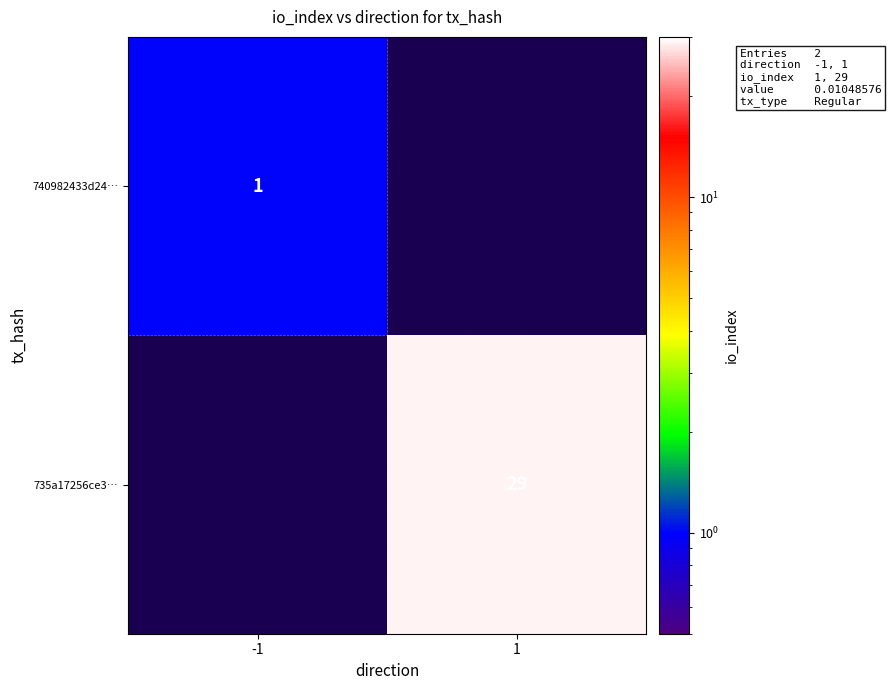

Between 1 and -1, which is larger?

-1